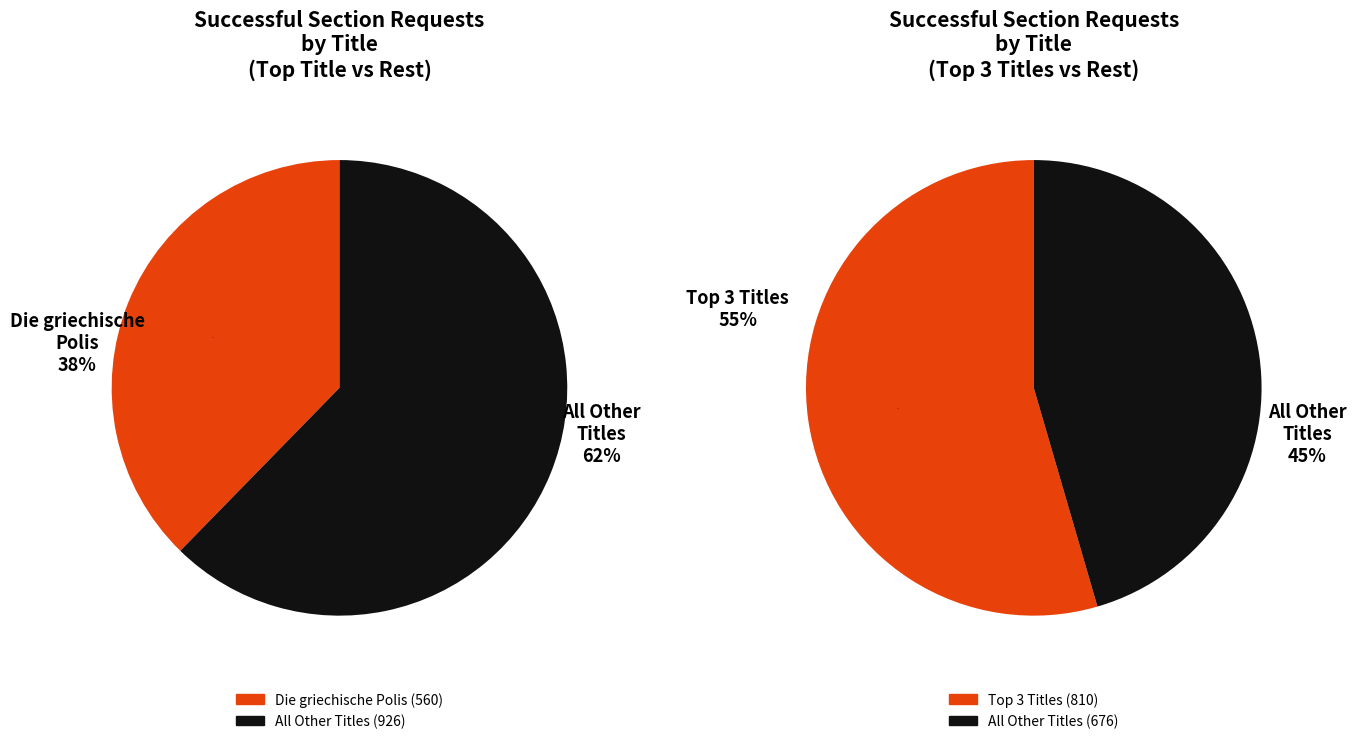

Is Begriffe und Konzepte the majority of the pie?

No